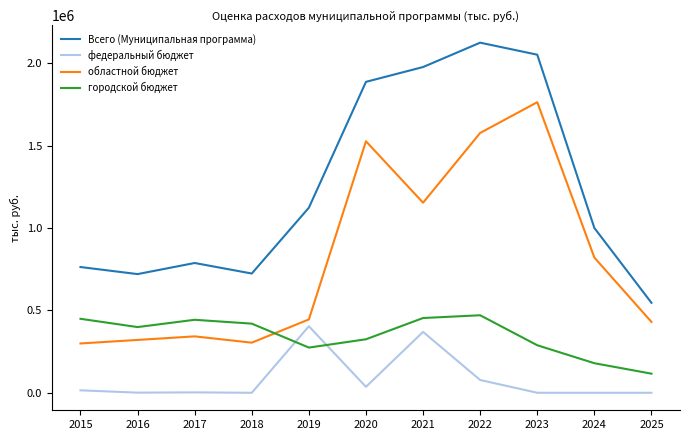

What is the lowest value of the Всего (Муниципальная программа) series?

546051.4